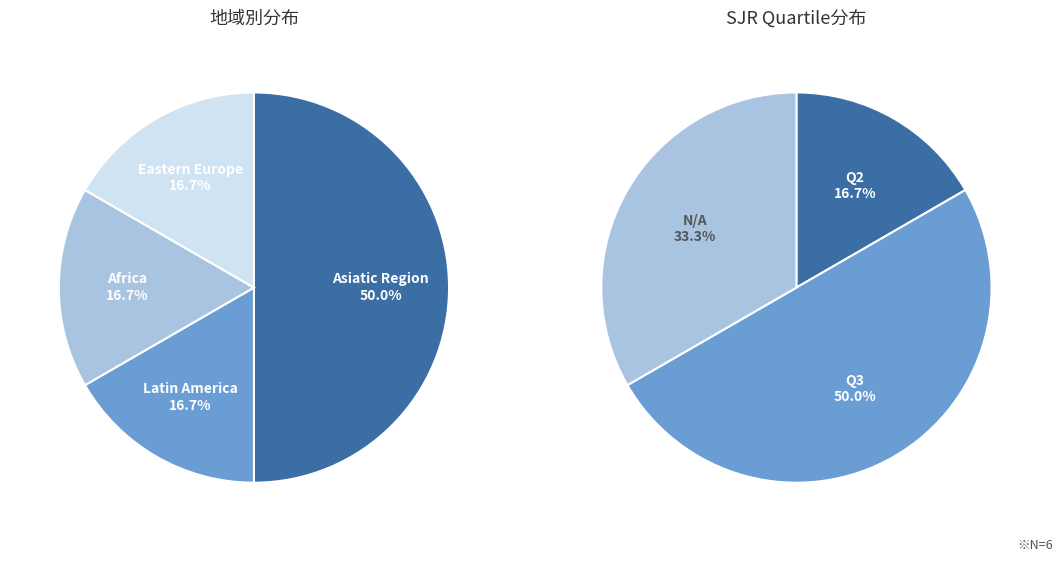

True or false: Latin America accounts for 17% of the total.

True